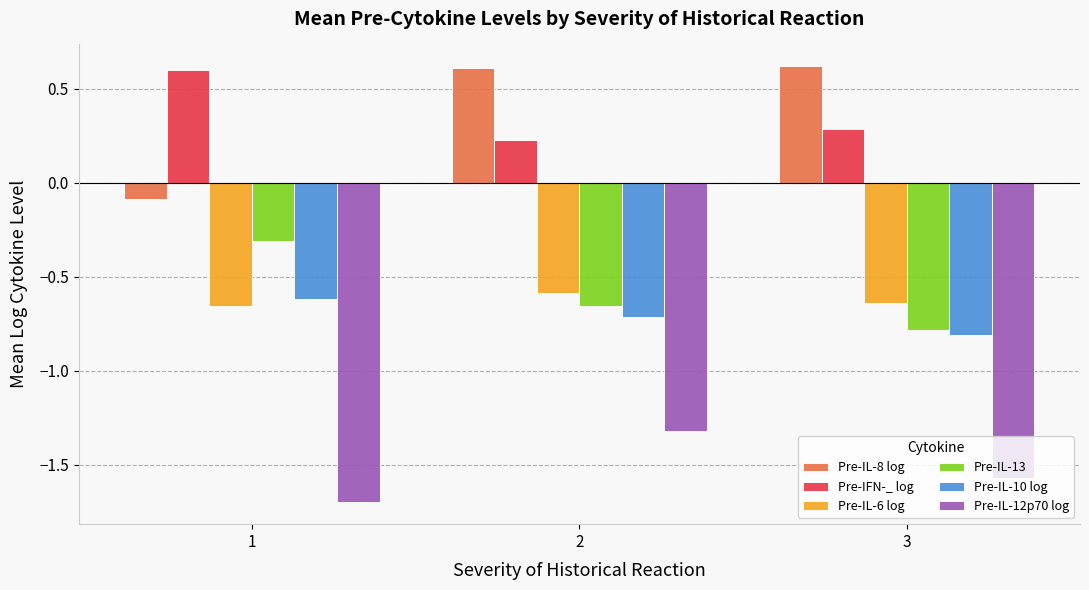

What is the minimum value shown in the chart?

-1.7